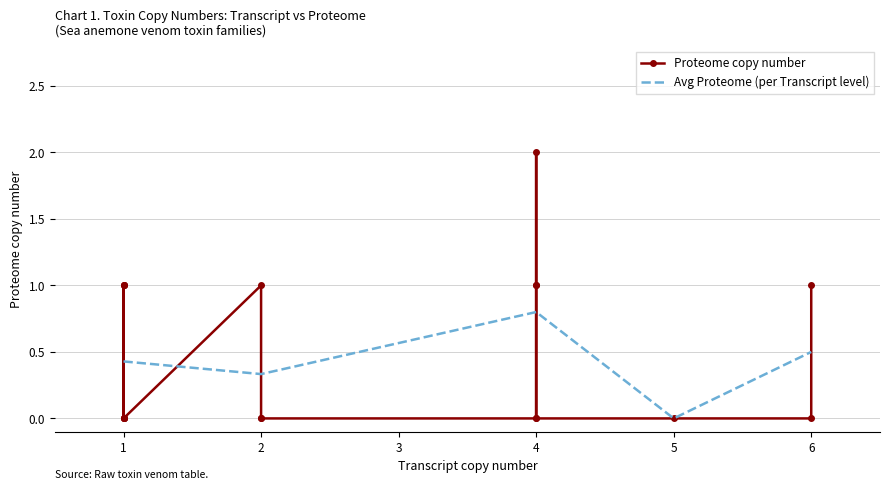

How many values are between 1 and 2?

4